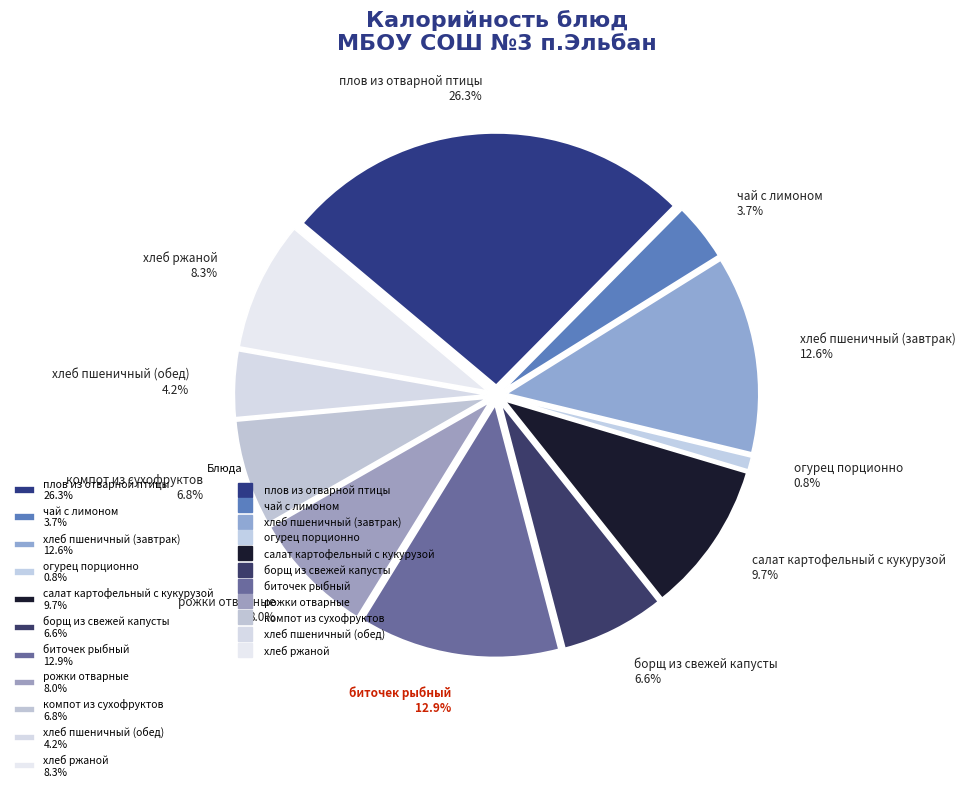

What is the change in value from чай с лимоном to компот из сухофруктов?

+52.0